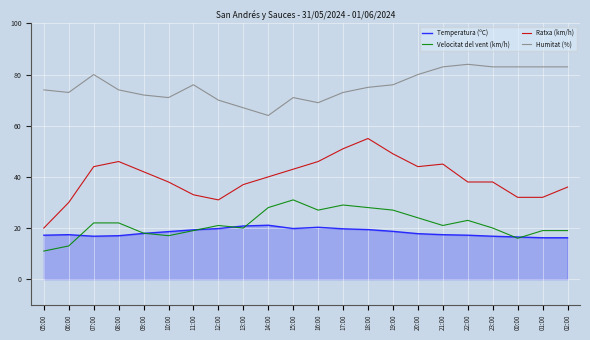

Which series has the widest spread of values?

Ratxa (km/h)